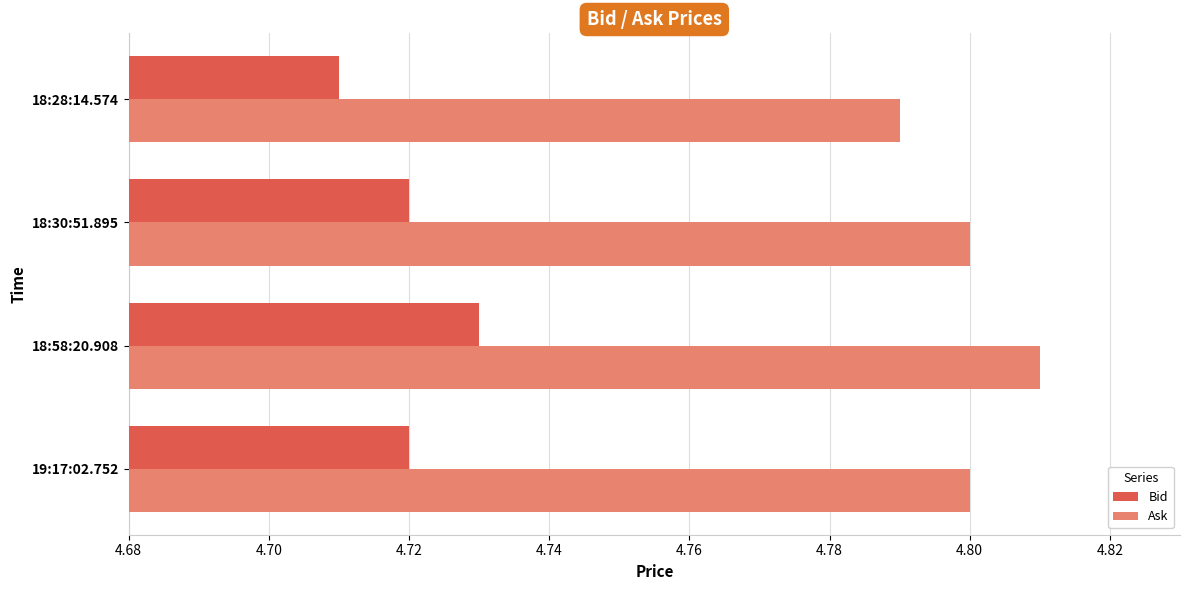

Which series has the largest total across all categories?

Ask